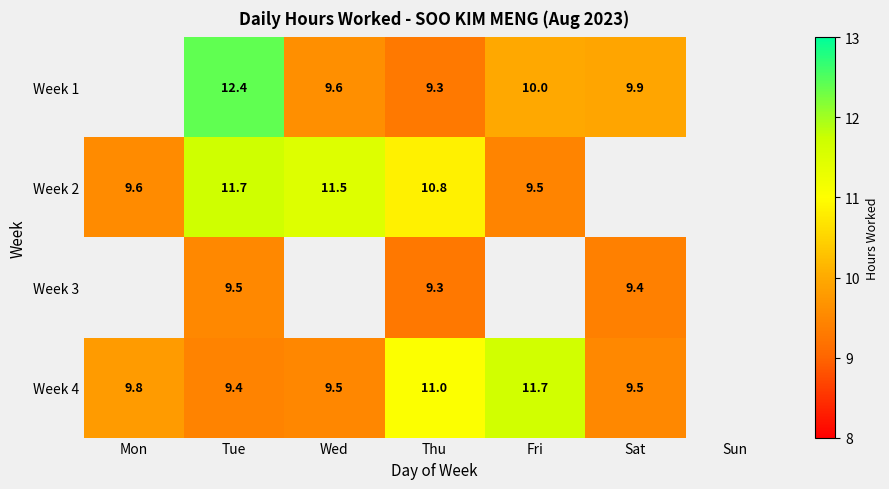

What is the sum of the Week 3 values at Thu and Sat?

18.7